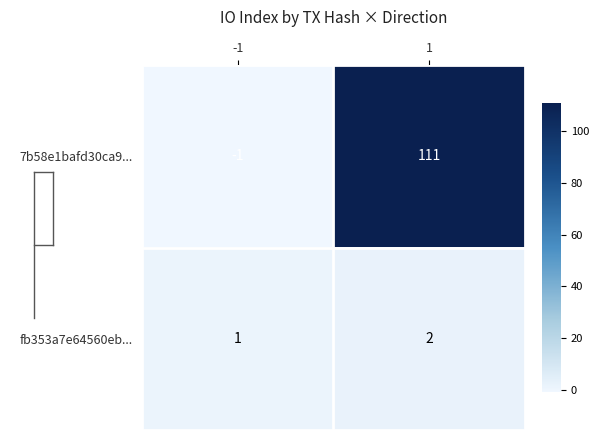

What is the difference between the 7b58e1bafd30ca9... values at 1 and -1?

112